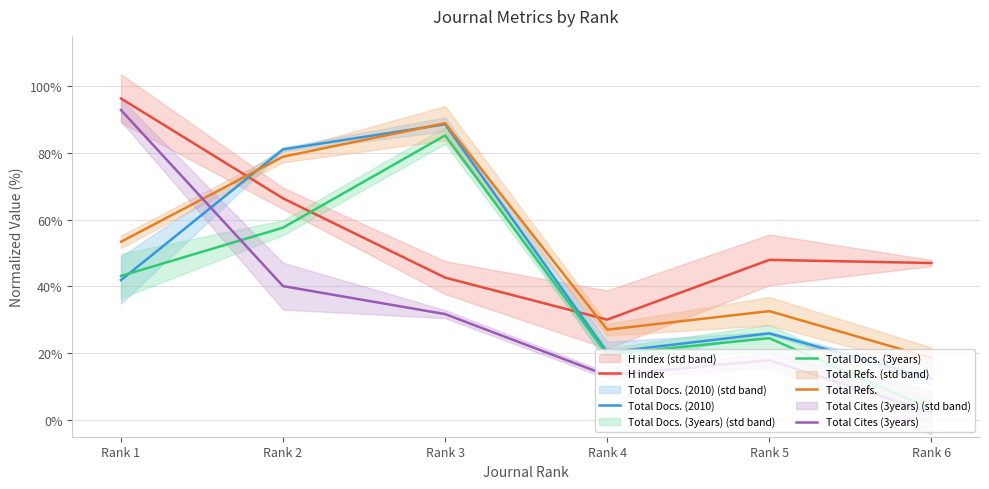

Reading left to right, list all the values displayed in this chart.

H index: Rank 1=96.3	Rank 2=66.4	Rank 3=42.6	Rank 4=30.1	Rank 5=47.9	Rank 6=47.0
Total Docs. (2010): Rank 1=41.9	Rank 2=81.0	Rank 3=88.5	Rank 4=20.2	Rank 5=25.9	Rank 6=12.5
Total Docs. (3years): Rank 1=43.1	Rank 2=57.6	Rank 3=85.2	Rank 4=19.6	Rank 5=24.5	Rank 6=3.2
Total Refs.: Rank 1=53.4	Rank 2=78.8	Rank 3=88.9	Rank 4=27.0	Rank 5=32.6	Rank 6=18.6
Total Cites (3years): Rank 1=92.8	Rank 2=40.1	Rank 3=31.7	Rank 4=13.3	Rank 5=17.9	Rank 6=2.3